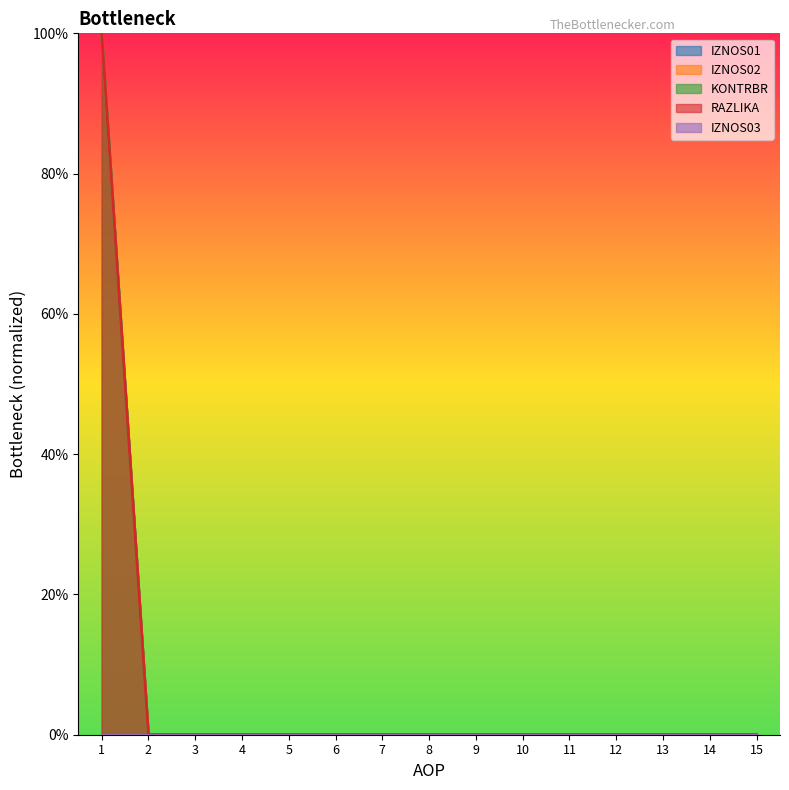

How many values in the IZNOS01 series exceed 0?

1